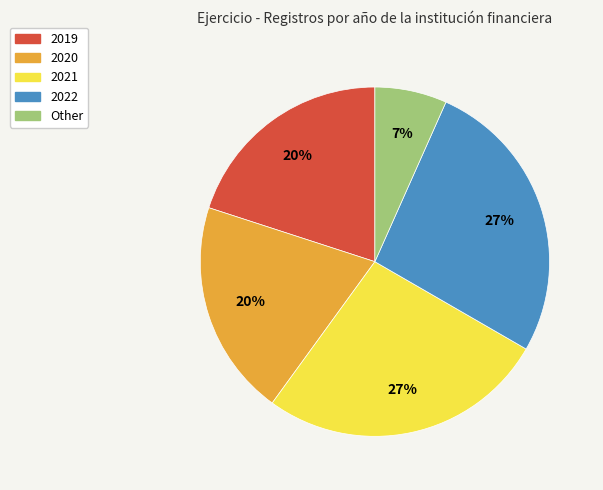

Do 2022 and 2021 together represent more than half of the pie?

Yes